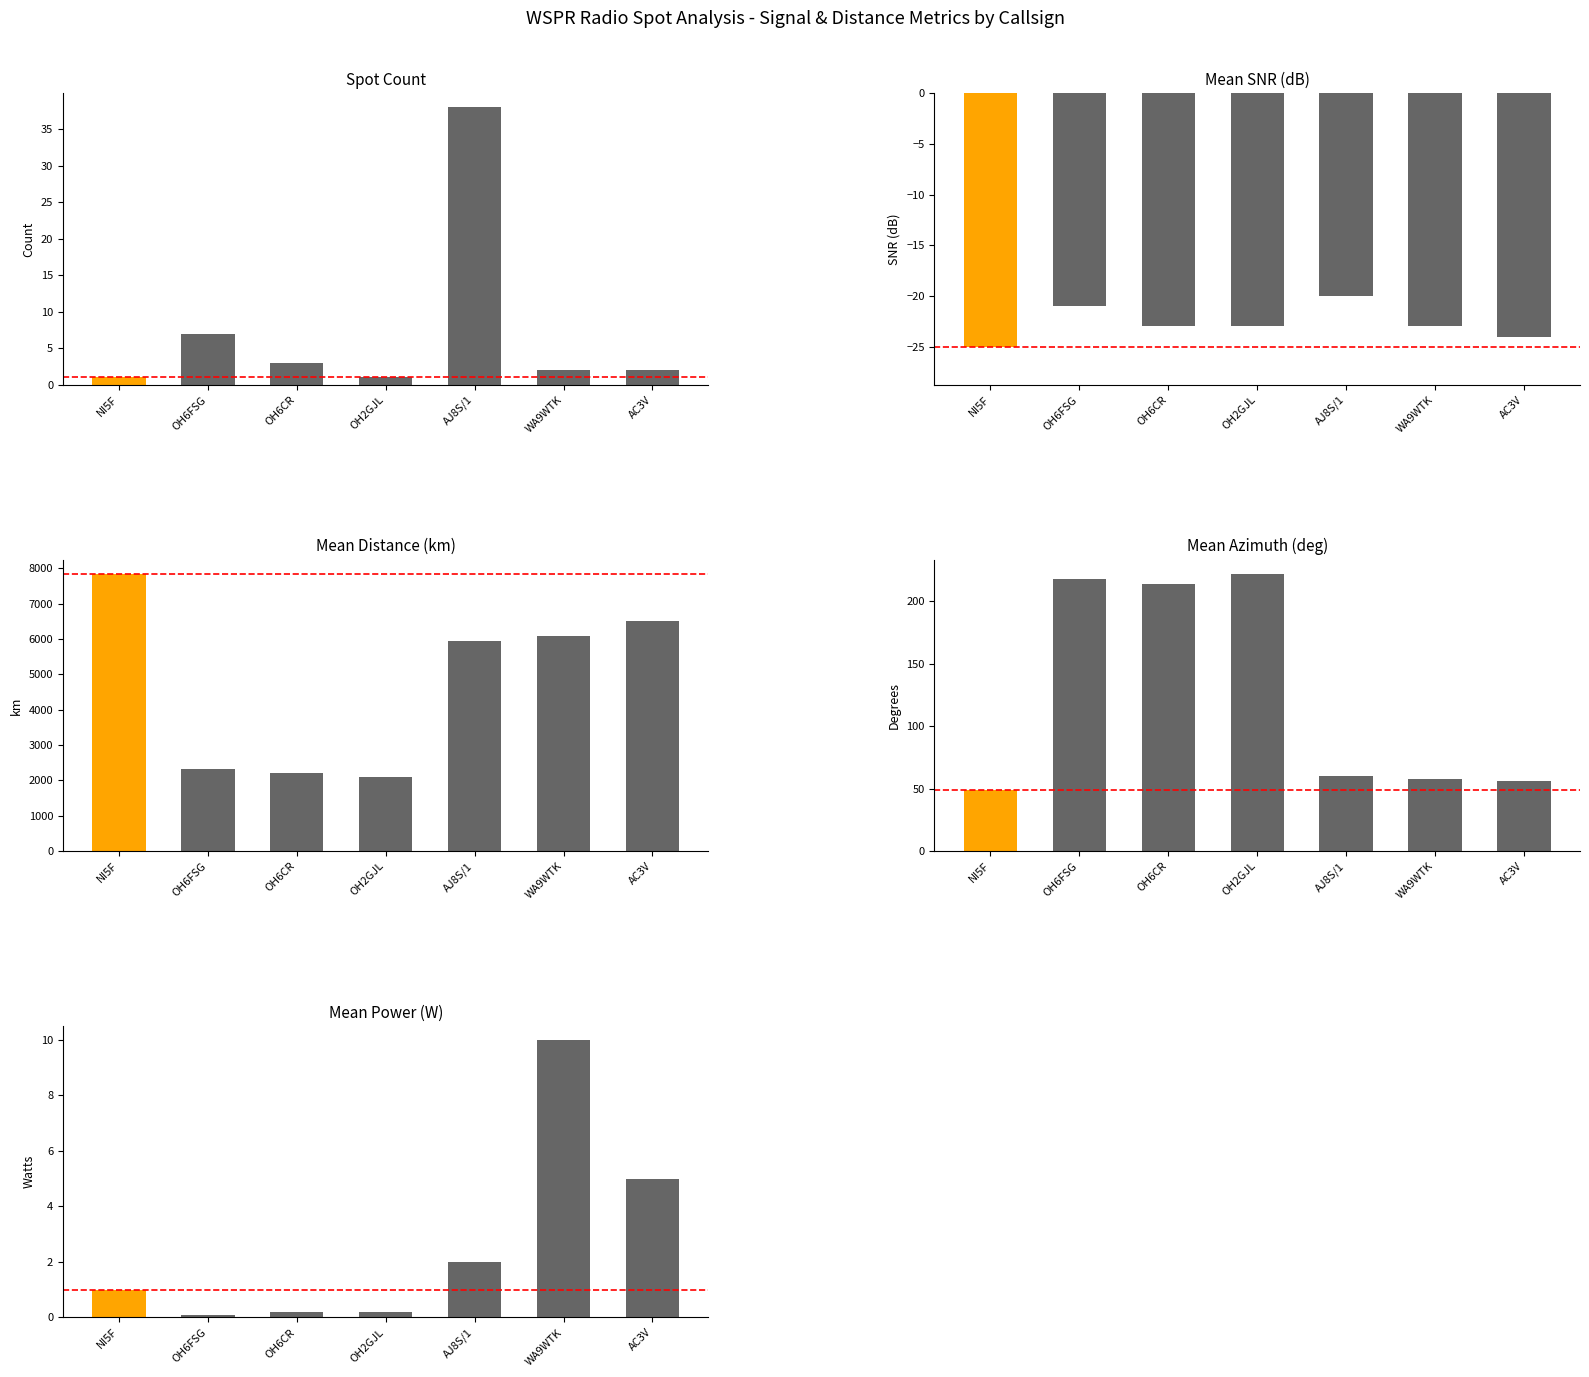

Which series changed the most between OH2GJL and AC3V?

mean_km